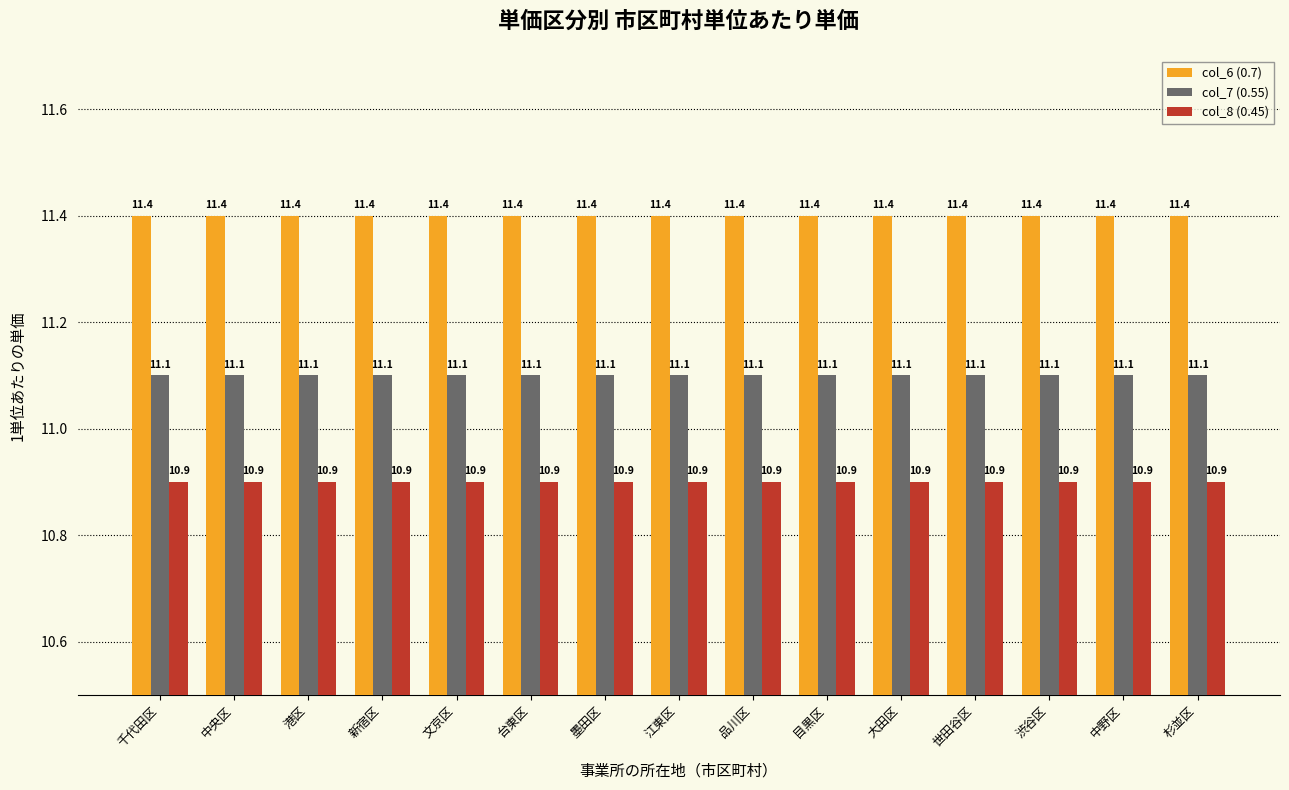

List the series in order of their overall mean, highest first.

col_6 (0.7), col_7 (0.55), col_8 (0.45)